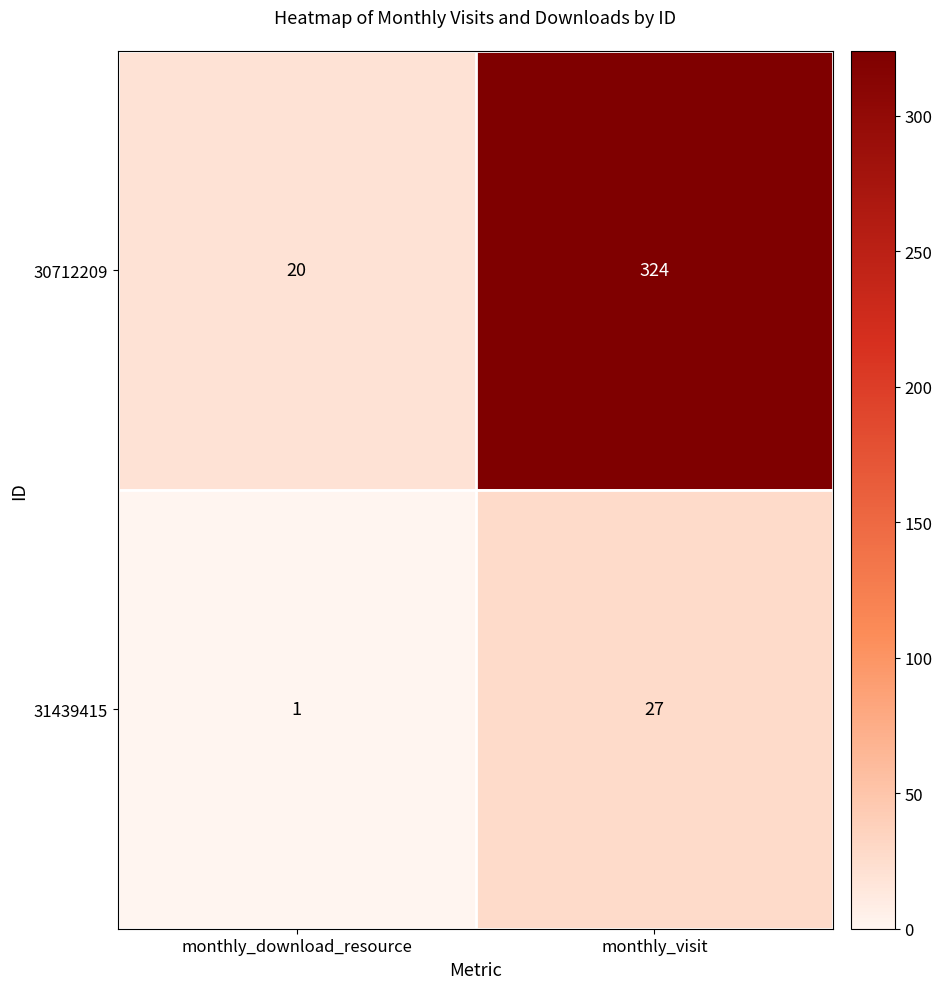

What is the average value of the 31439415 series?

14